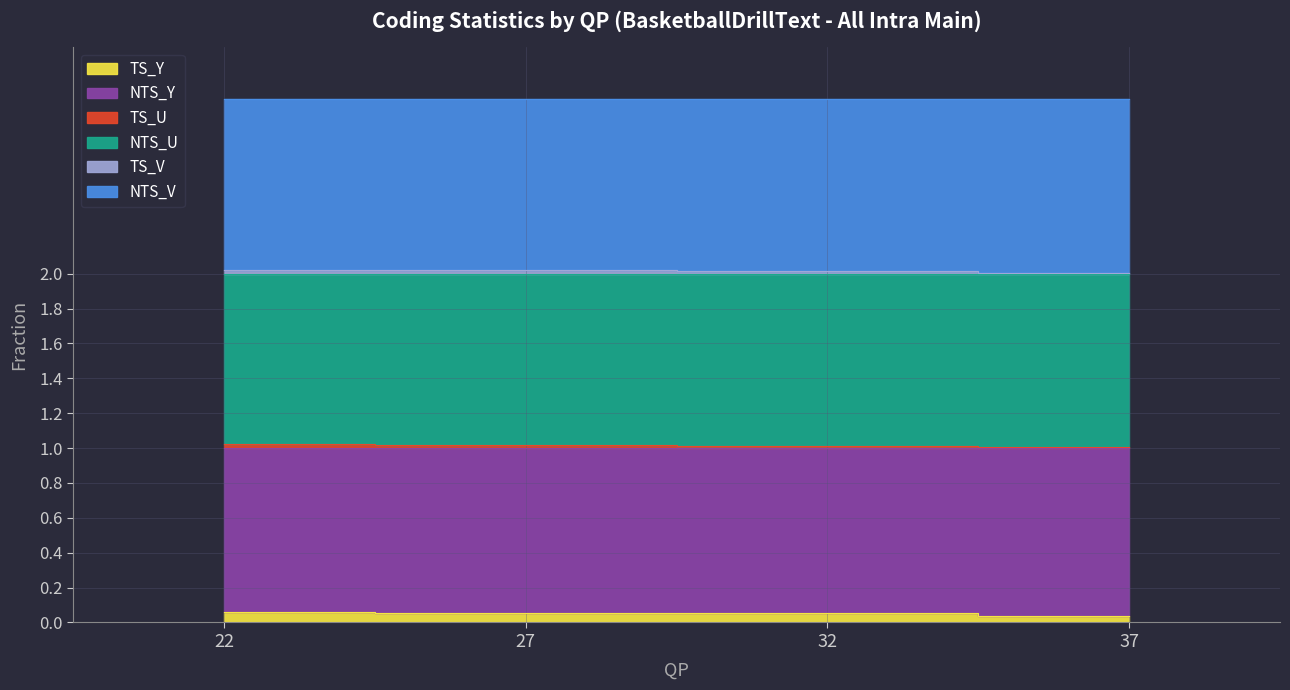

True or false: TS_U has more than 1 interior local peaks.

False